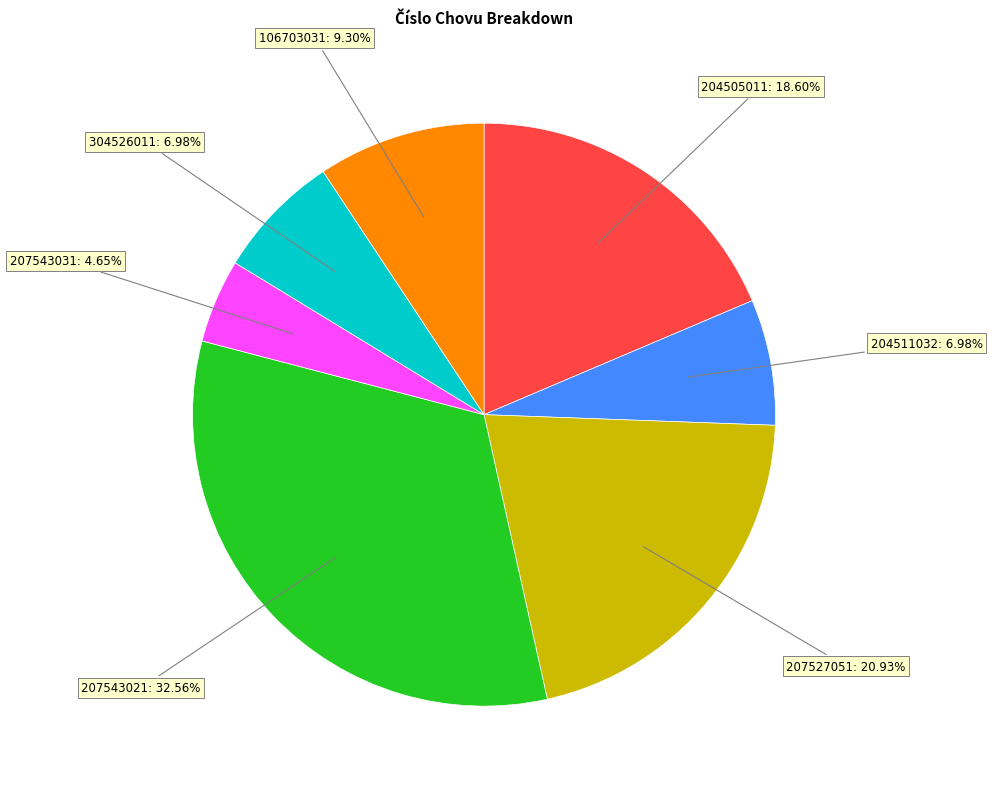

Does any single category account for the majority?

No